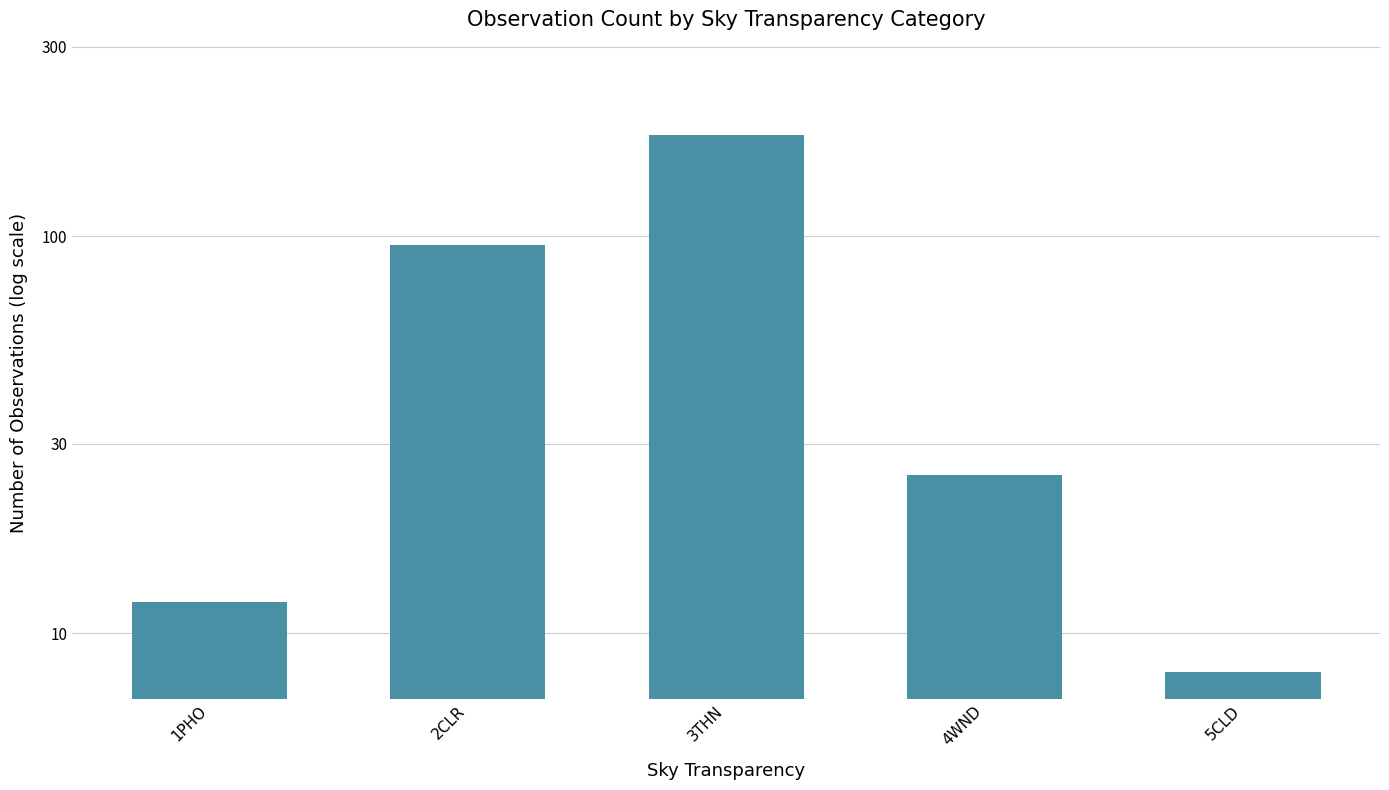

What is the greatest value displayed?

180